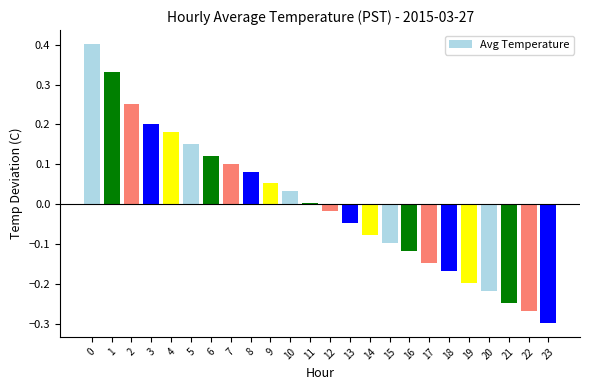

Between 21 and 22, which is larger?

21